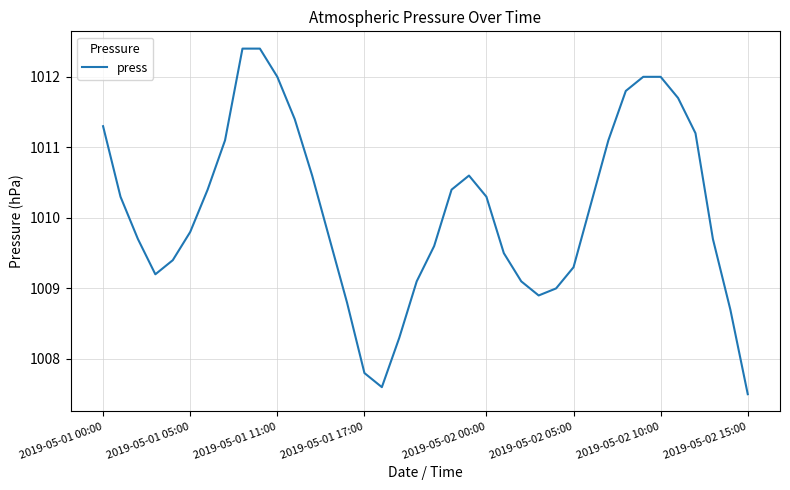

What is the difference between the maximum and minimum values?

4.9